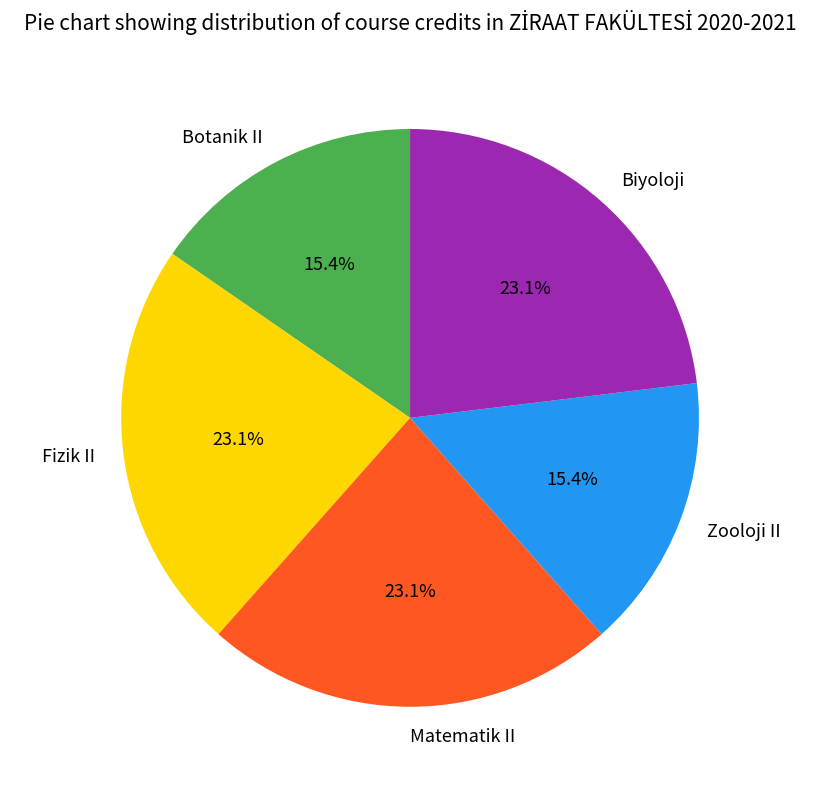

How many slices are in this pie chart?

5